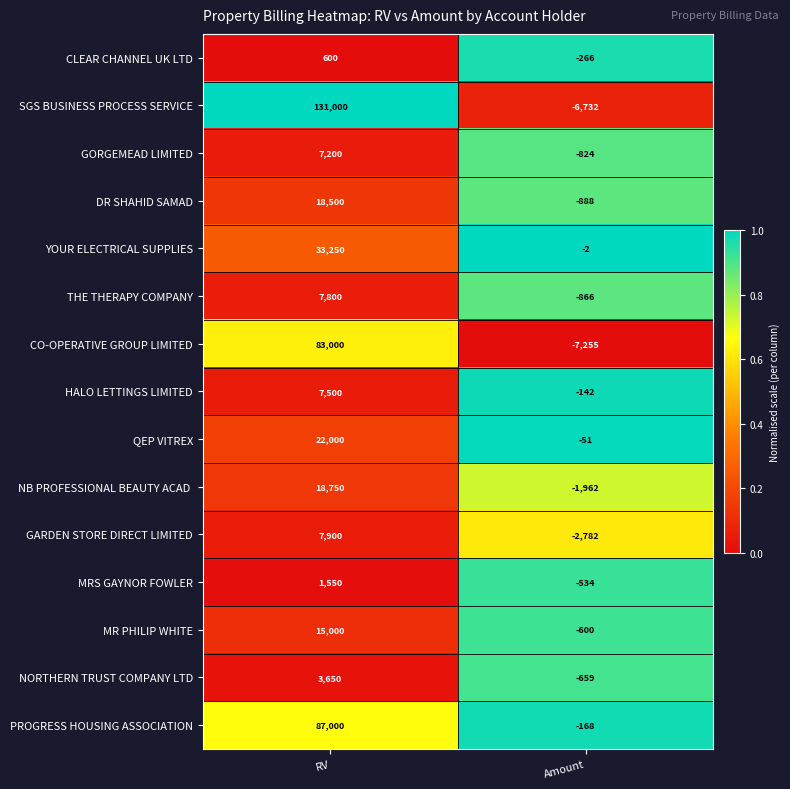

Rank the categories by SGS BUSINESS PROCESS SERVICE value from lowest to highest.

Amount, RV